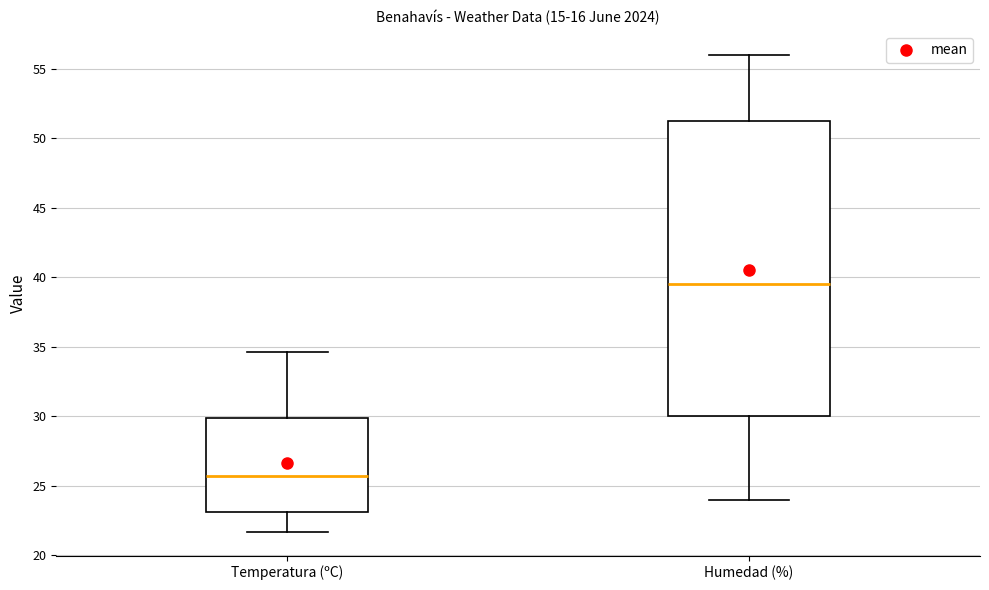

Where does the median line of the box for Humedad (%) sit on the y-axis? The values are not printed on the chart, so give them approximately, as read against the axis.

39.5